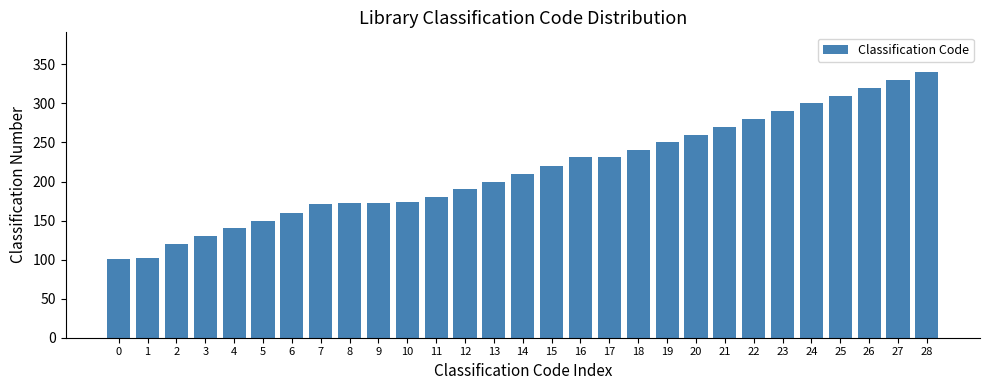

What is the average value?

215